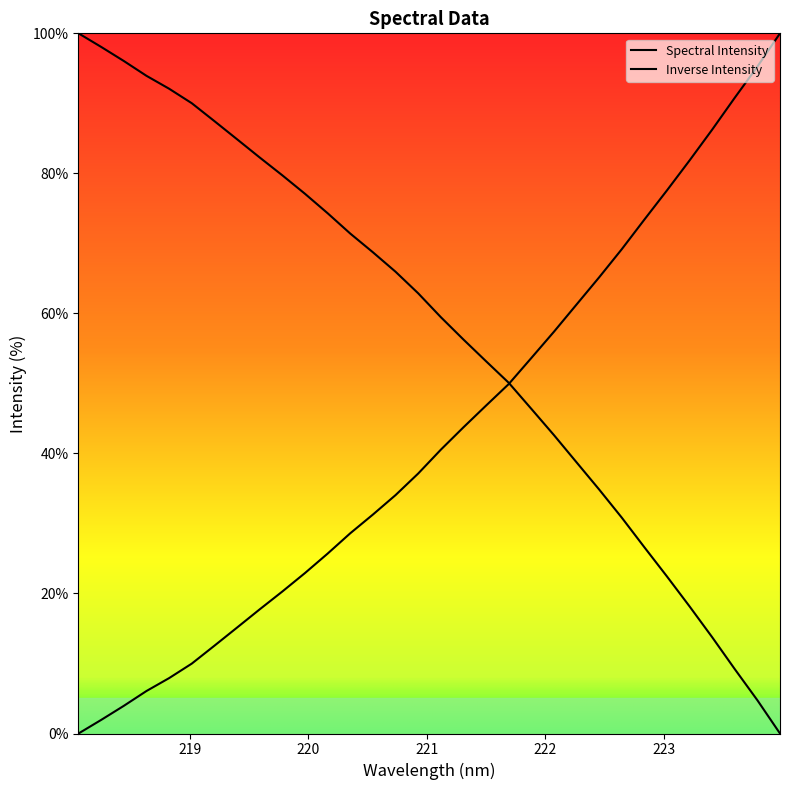

Does the chart have visible grid lines?

No